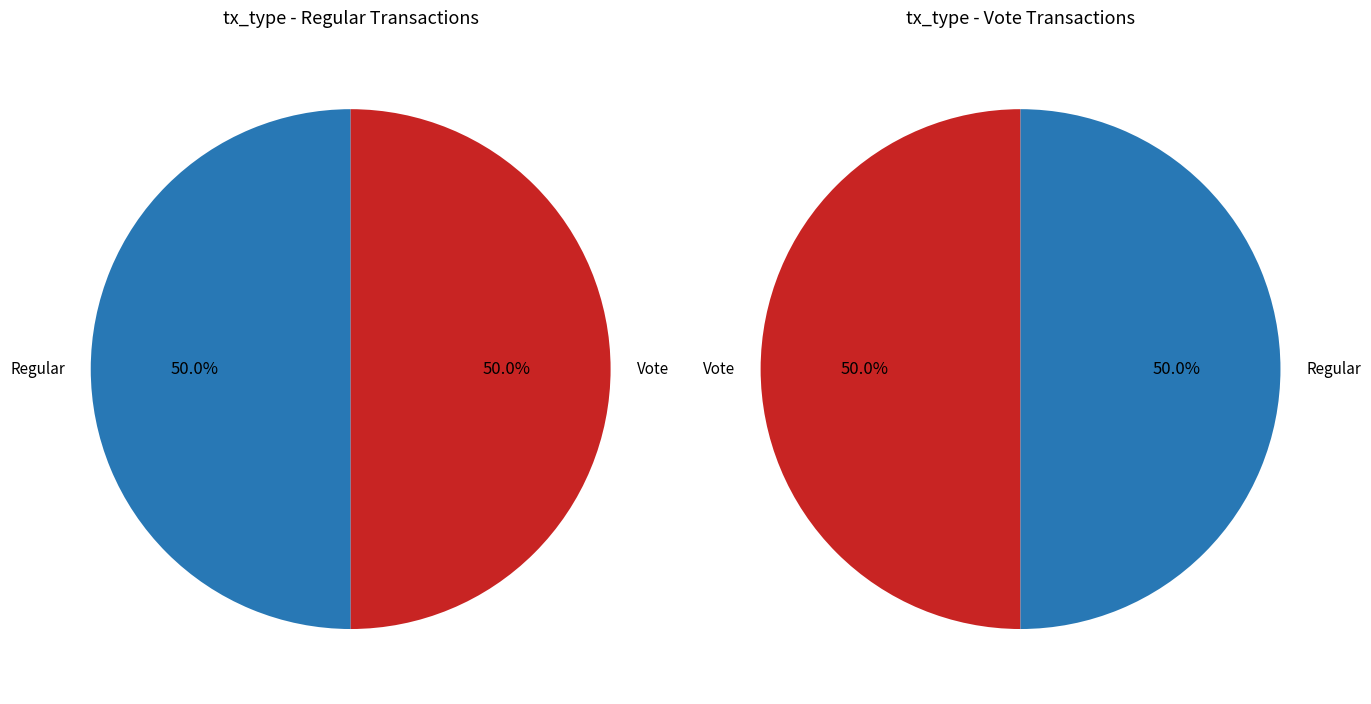

Is it true that 2 is 48% of the pie?

False